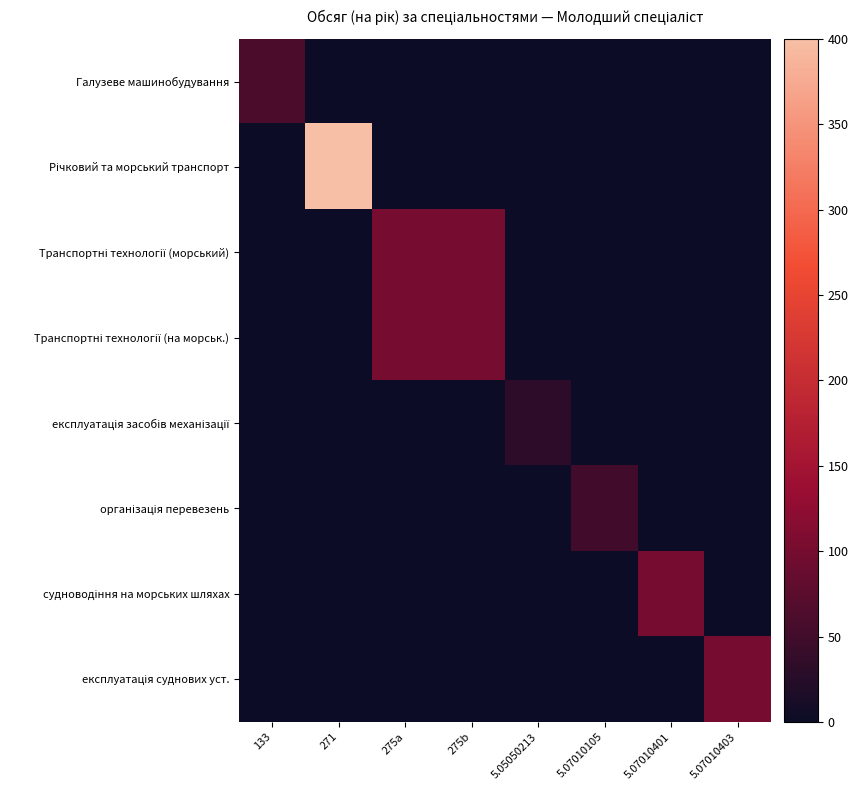

Which series has the widest spread of values?

Річковий та морський транспорт